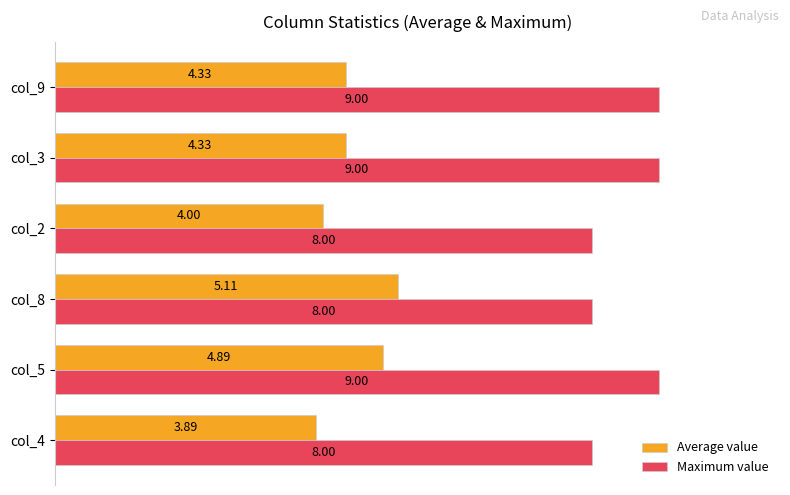

Which series has the largest range (max minus min)?

Average value